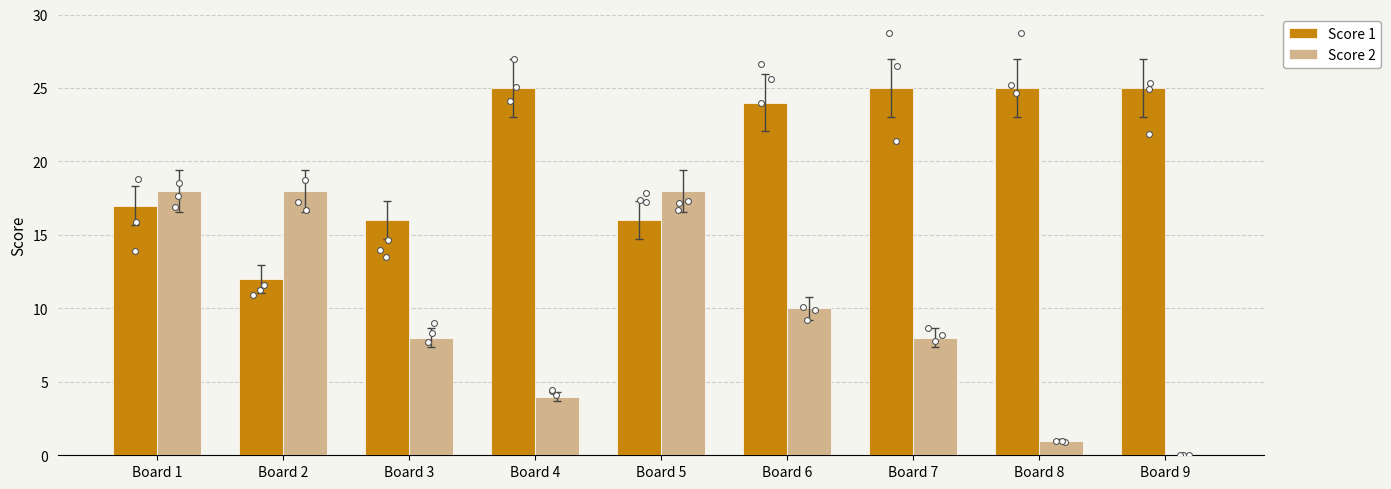

Which series has the largest total across all categories?

Score 1